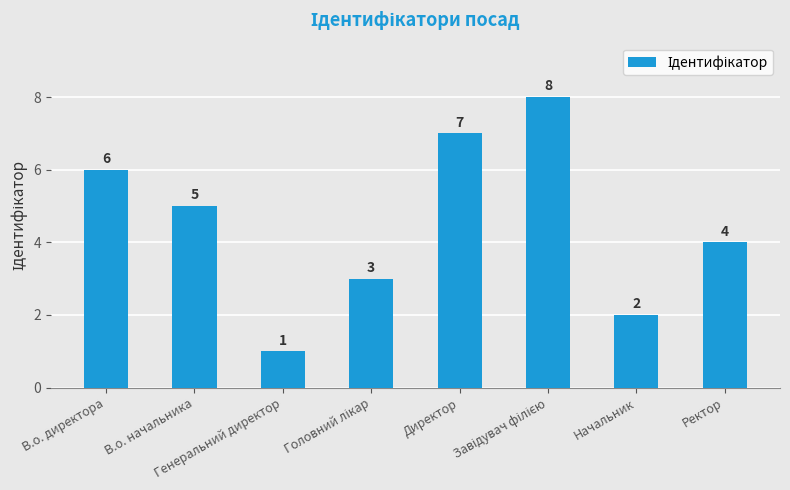

What value does the data have at Начальник?

2